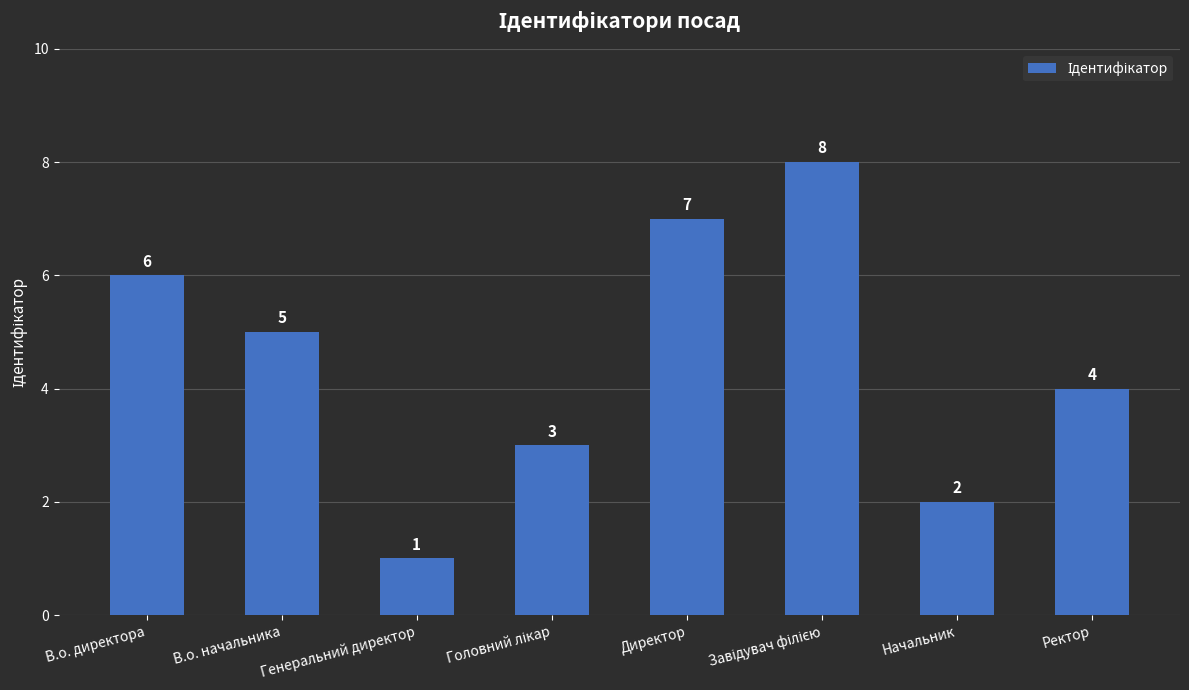

How many distinct data groups are displayed?

1